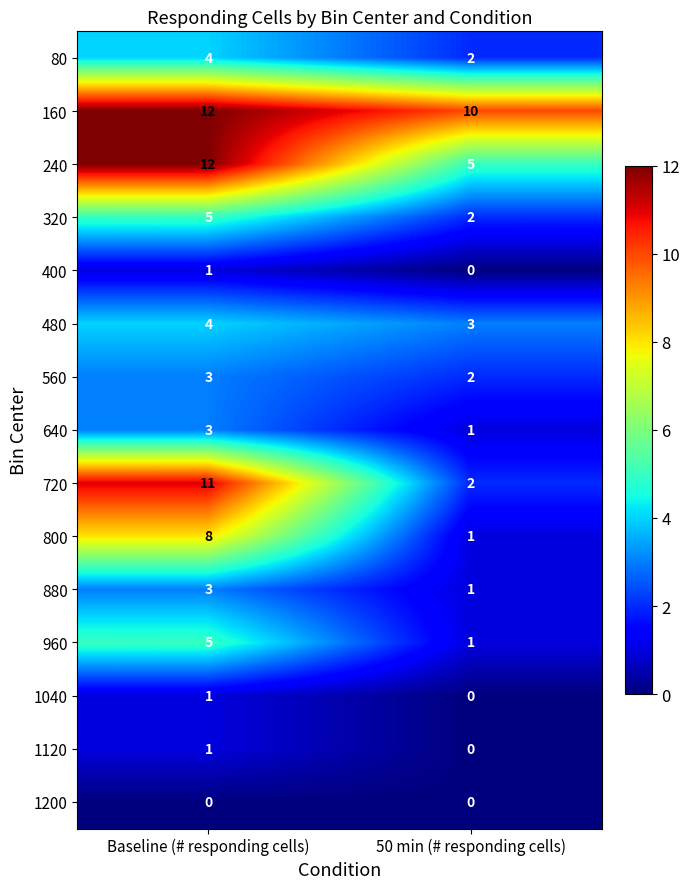

Reading left to right, what are all the values shown in this chart?

80: Baseline (# responding cells)=4	50 min (# responding cells)=2
160: Baseline (# responding cells)=12	50 min (# responding cells)=10
240: Baseline (# responding cells)=12	50 min (# responding cells)=5
320: Baseline (# responding cells)=5	50 min (# responding cells)=2
400: Baseline (# responding cells)=1	50 min (# responding cells)=0
480: Baseline (# responding cells)=4	50 min (# responding cells)=3
560: Baseline (# responding cells)=3	50 min (# responding cells)=2
640: Baseline (# responding cells)=3	50 min (# responding cells)=1
720: Baseline (# responding cells)=11	50 min (# responding cells)=2
800: Baseline (# responding cells)=8	50 min (# responding cells)=1
880: Baseline (# responding cells)=3	50 min (# responding cells)=1
960: Baseline (# responding cells)=5	50 min (# responding cells)=1
1040: Baseline (# responding cells)=1	50 min (# responding cells)=0
1120: Baseline (# responding cells)=1	50 min (# responding cells)=0
1200: Baseline (# responding cells)=0	50 min (# responding cells)=0